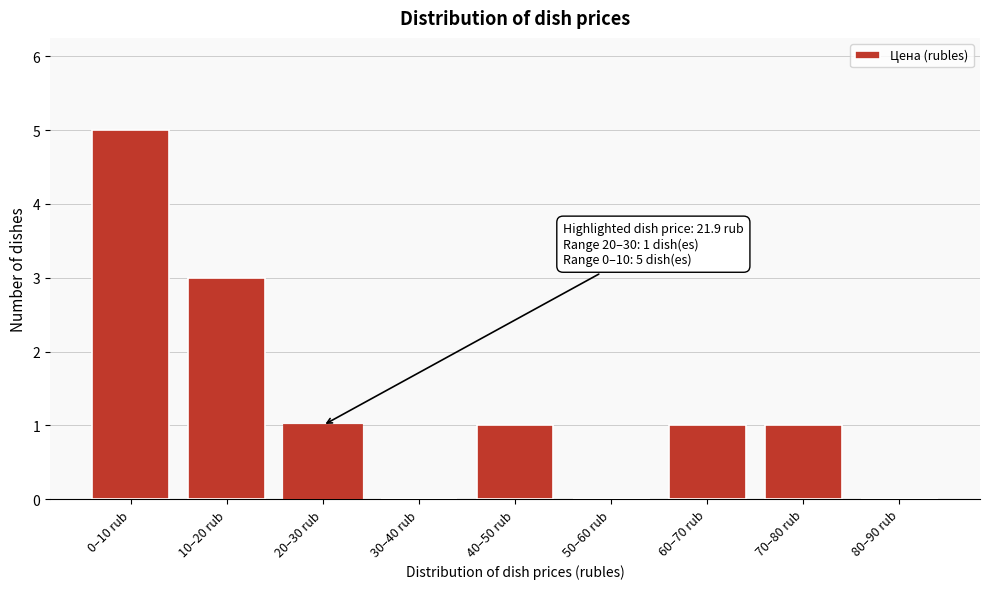

Reading left to right, extract all data points from this chart.

0–10 rub=5	10–20 rub=3	20–30 rub=1	30–40 rub=0	40–50 rub=1	50–60 rub=0	60–70 rub=1	70–80 rub=1	80–90 rub=0